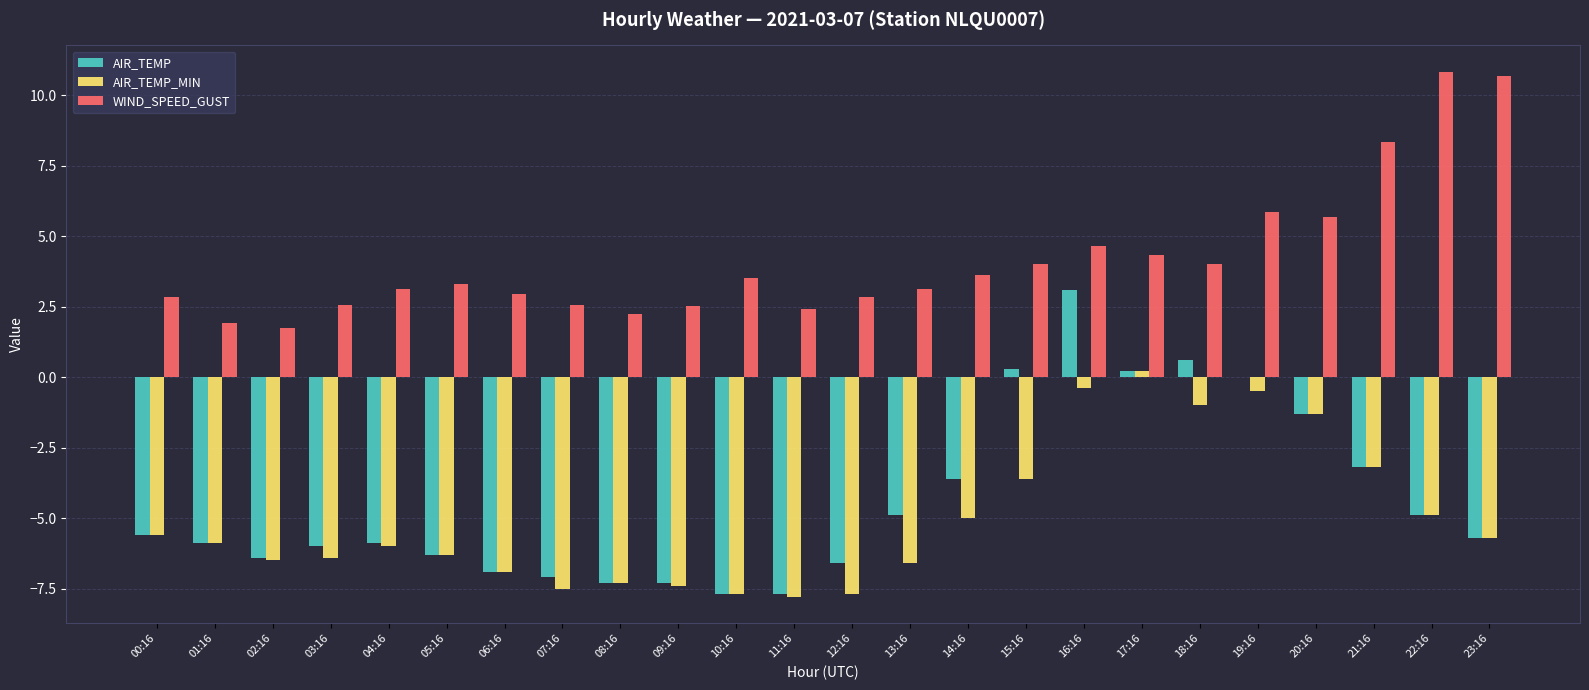

What is the greatest value displayed?

10.8